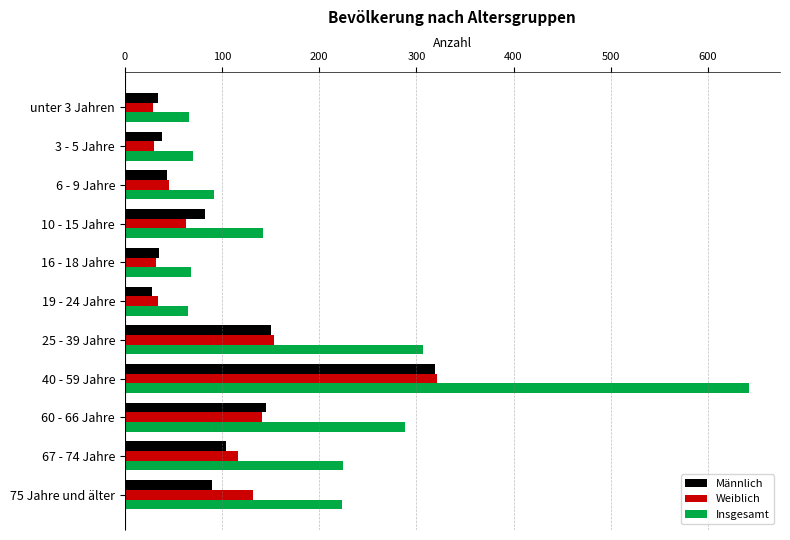

What is the average value of the Weiblich series?

100